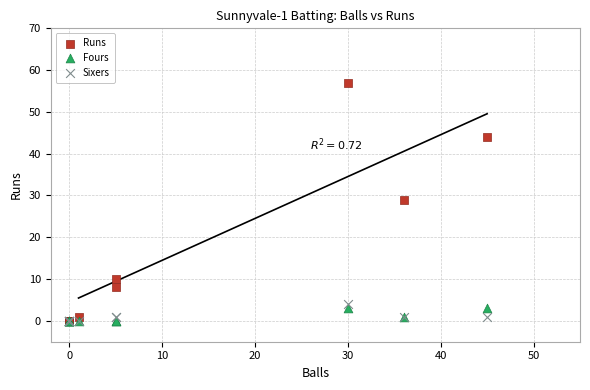

What are all the series names shown in the legend?

Runs, Fours, Sixers